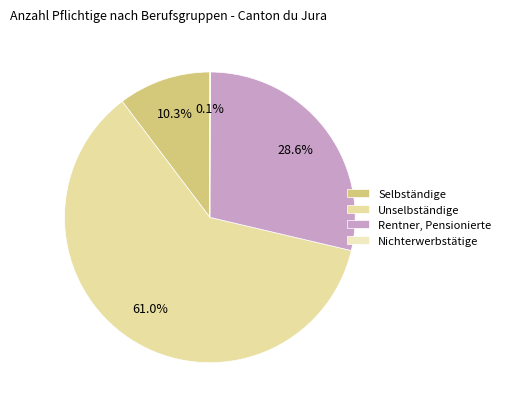

To the nearest percent, what portion does Selbständige represent?

10%